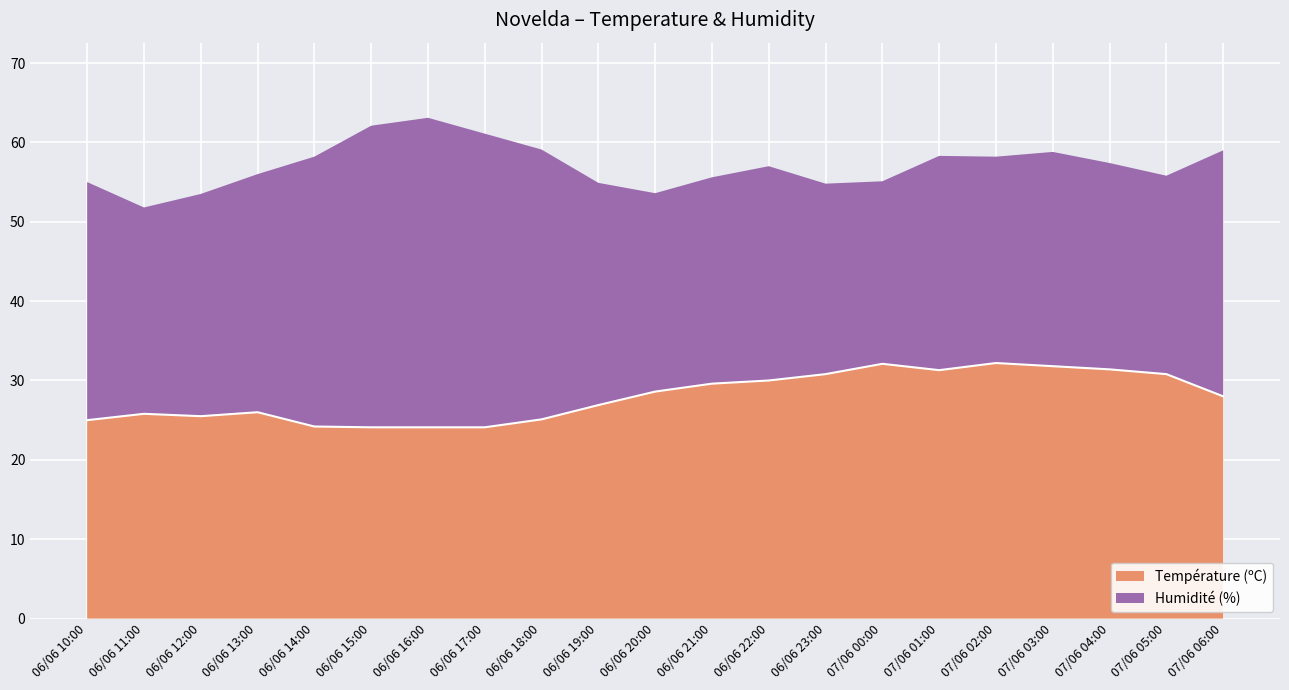

What is the change in value from 06/06 22:00 to 07/06 05:00?

+0.8